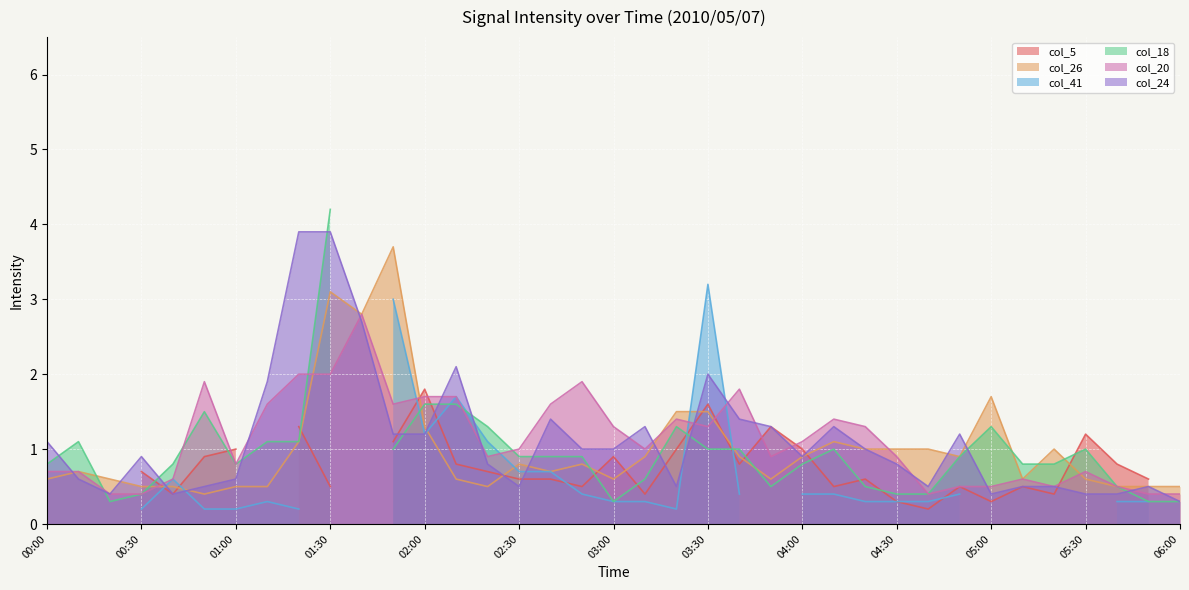

The col_20 series shows 0.2 at 05:40. True or false?

False